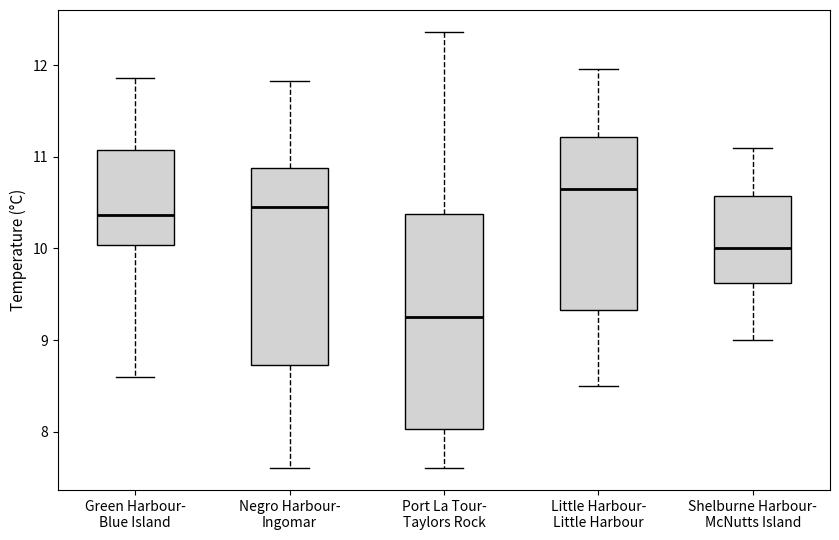

Reading left to right, transcribe this box plot: for each box, give where its median line is, the range the box spans, and where its two whiskers end, as read against the y-axis. The values are not printed on the chart, so give them approximately, as read against the axis.

Green Harbour- Blue Island: median 10.4, box 10.0 to 11.1, whiskers 8.6 to 11.9
Negro Harbour- Ingomar: median 10.5, box 8.7 to 10.9, whiskers 7.6 to 11.8
Port La Tour- Taylors Rock: median 9.3, box 8.0 to 10.4, whiskers 7.6 to 12.4
Little Harbour- Little Harbour: median 10.6, box 9.3 to 11.2, whiskers 8.5 to 12.0
Shelburne Harbour- McNutts Island: median 10.0, box 9.6 to 10.6, whiskers 9.0 to 11.1